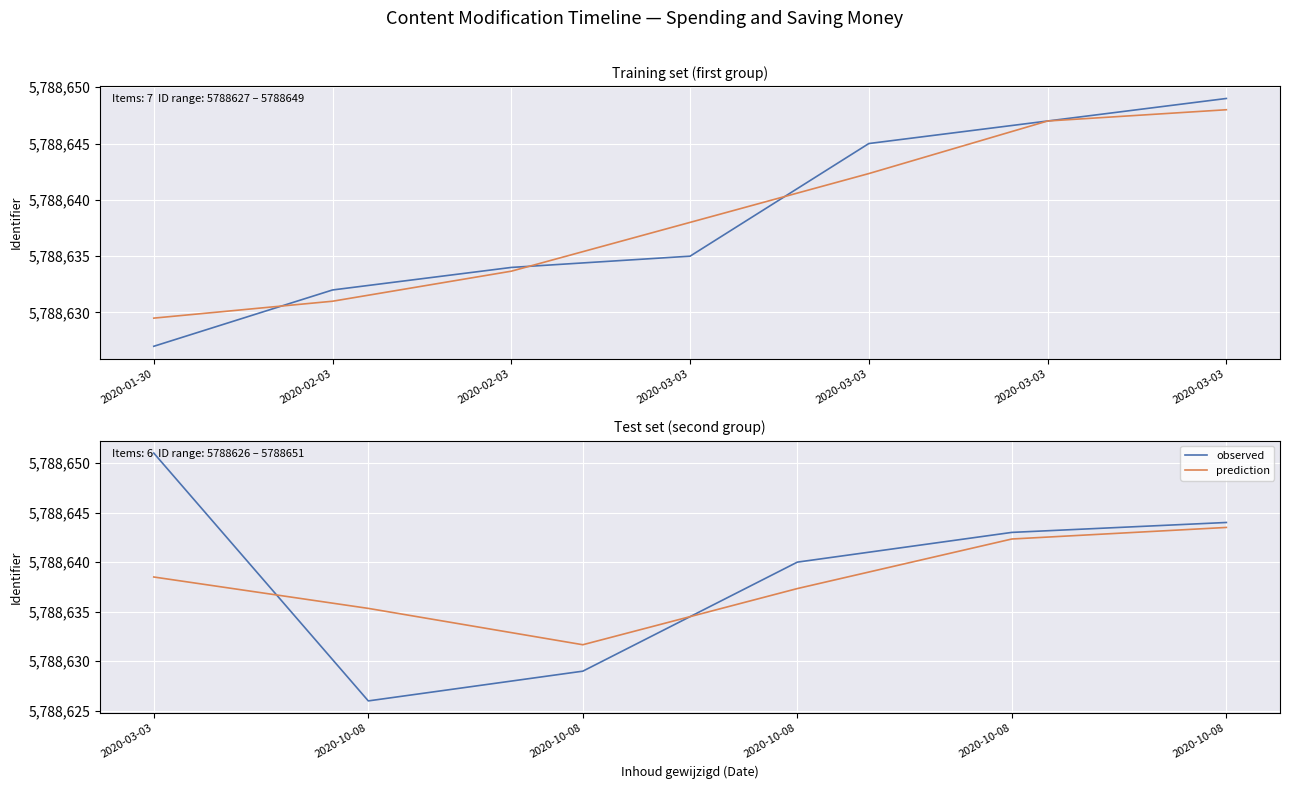

What is the sum of the observed values at 2020-10-08 and 2020-10-08?

11577287.0